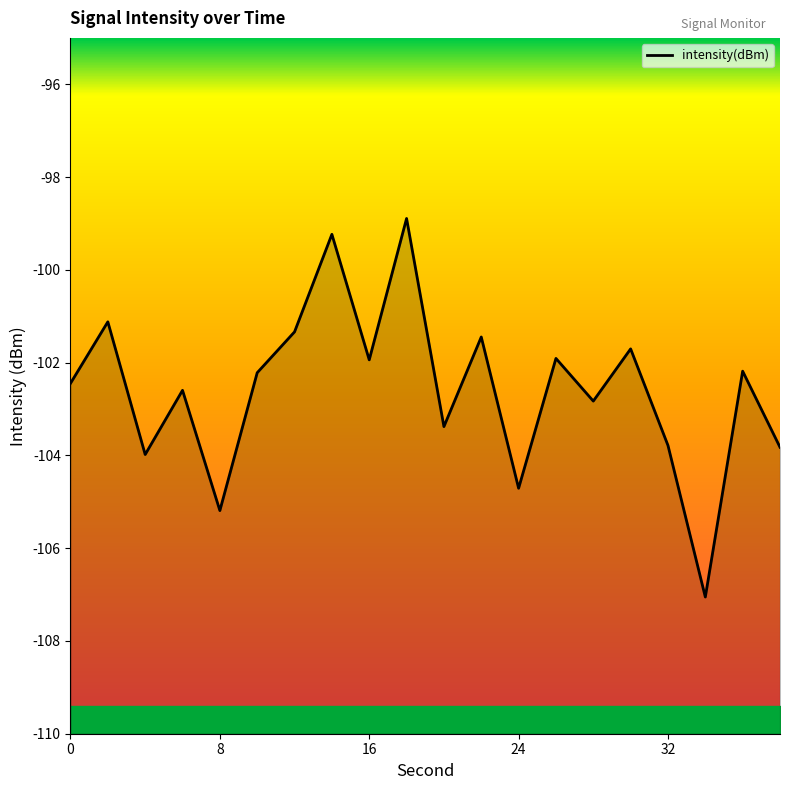

How many data points are less than -102?

12